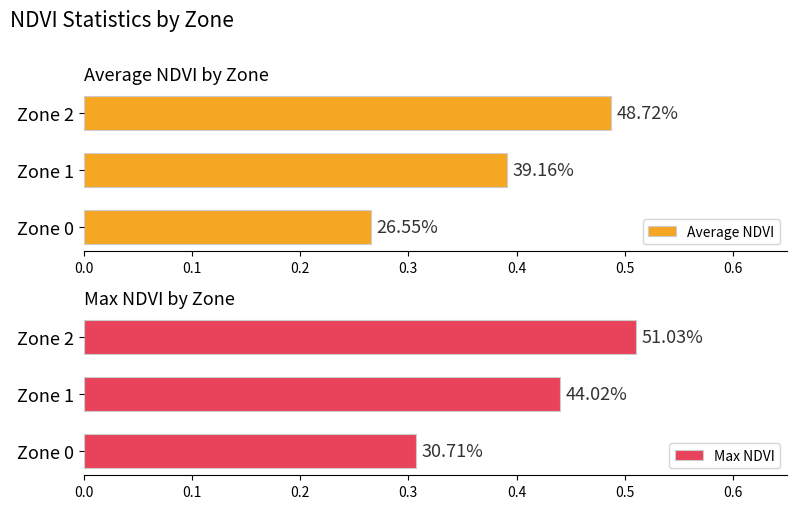

The value of Average NDVI at 0.1 is 0.6. True or false?

False